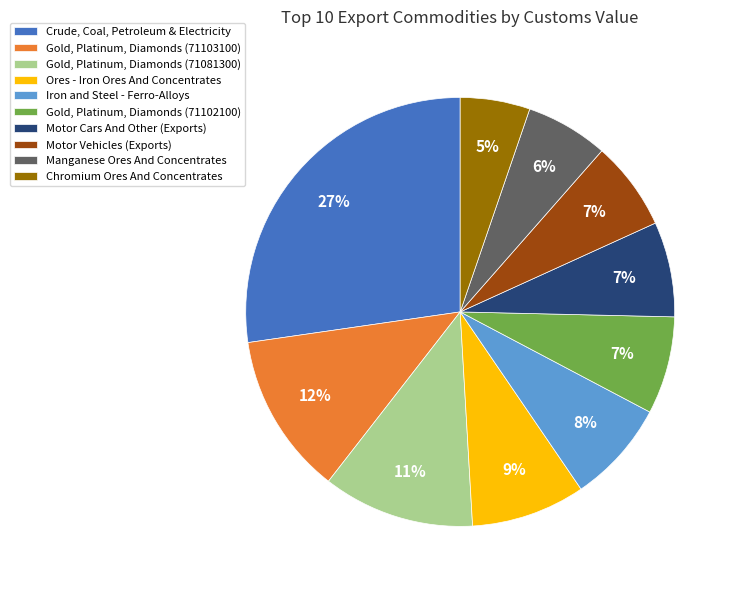

How many slices are in this pie chart?

10